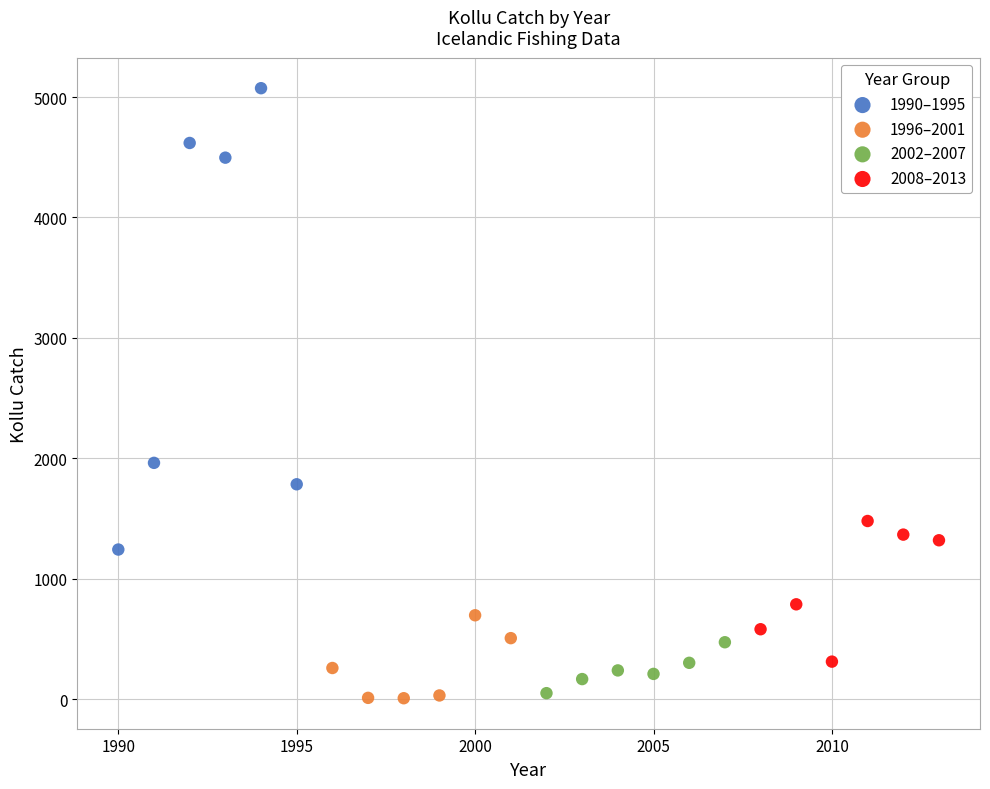

Which series contains the highest Y value?

1990–1995